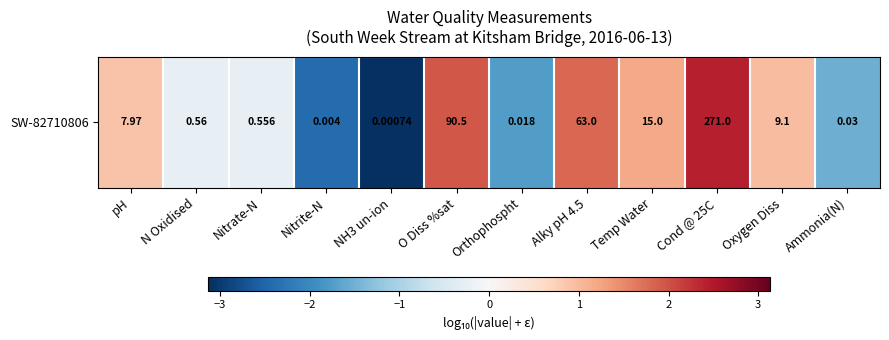

List the labels in order of value, smallest first.

NH3 un-ion, Nitrite-N, Orthophospht, Ammonia(N), Nitrate-N, N Oxidised, pH, Oxygen Diss, Temp Water, Alky pH 4.5, O Diss %sat, Cond @ 25C